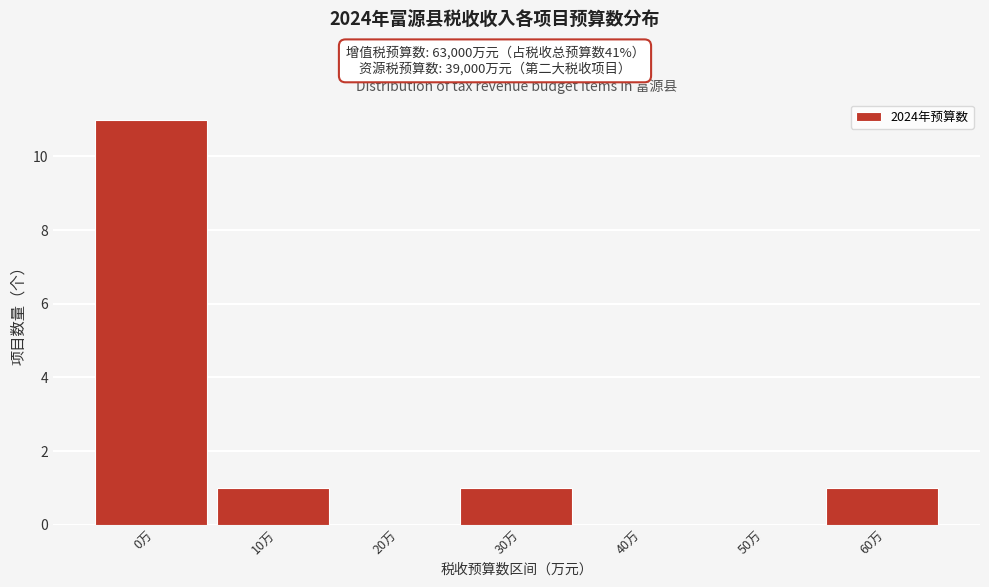

Reading left to right, transcribe all the data shown in this chart.

0万=11	10万=1	20万=0	30万=1	40万=0	50万=0	60万=1